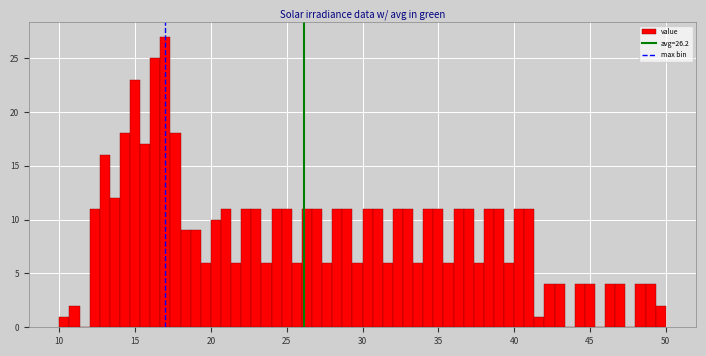

Read against the x-axis, roughly where is the centre of the tallest bar?

17.0